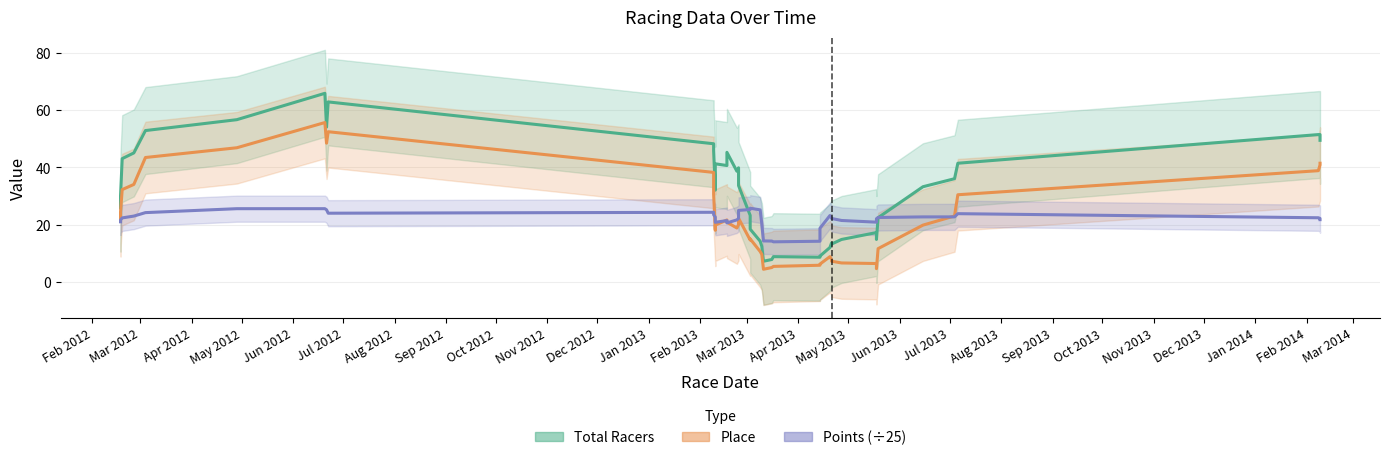

What is the minimum value for Points (÷25)?

14.0